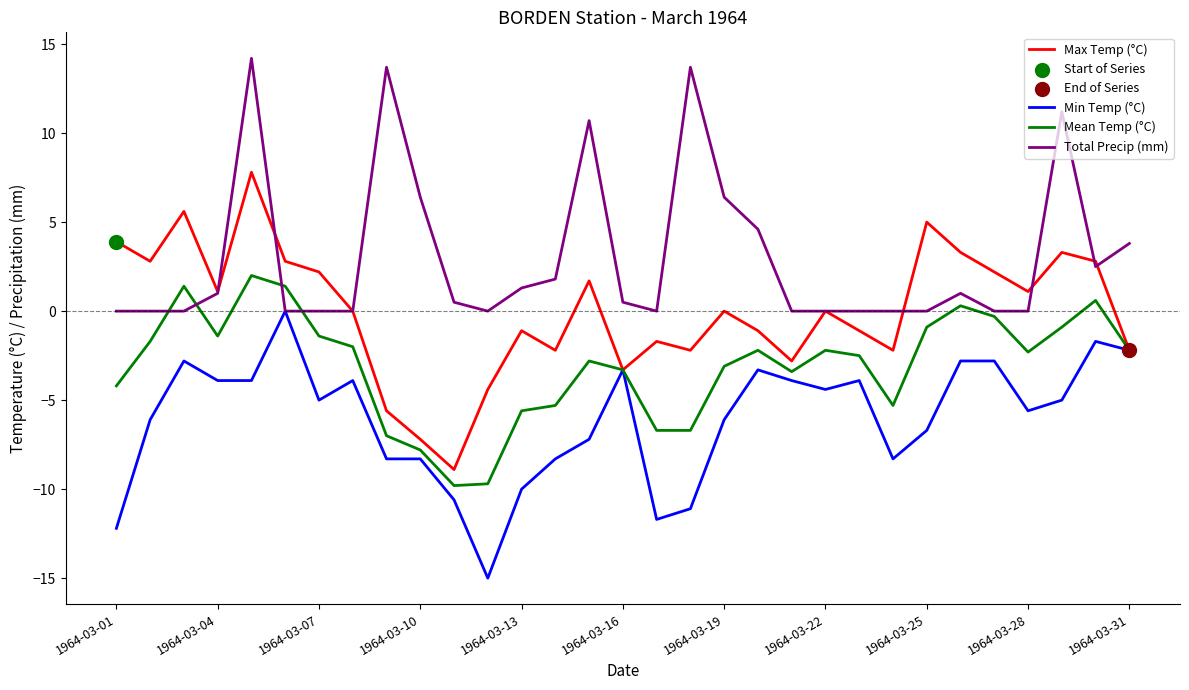

Which series has the largest range (max minus min)?

Max Temp (°C)